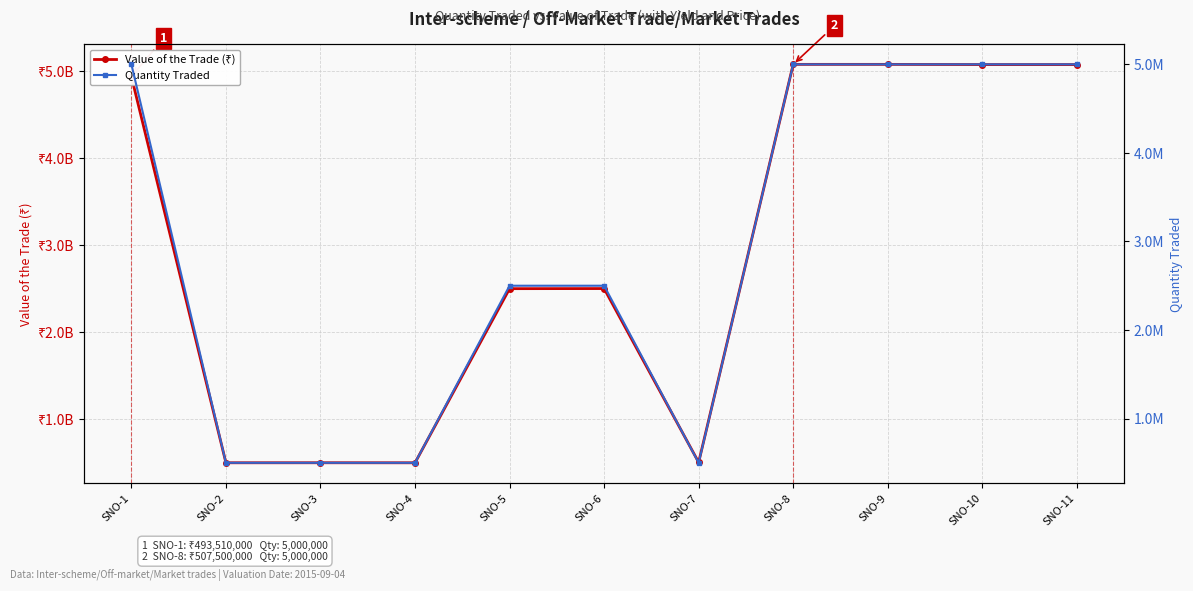

Does the chart display data point markers on the line(s)?

Yes